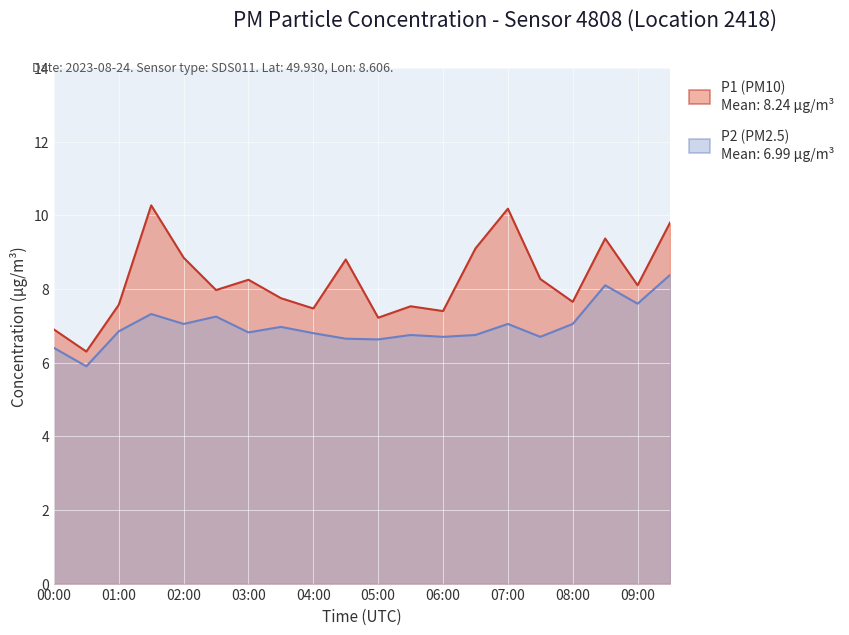

True or false: P1 and P2 cross at least once.

False